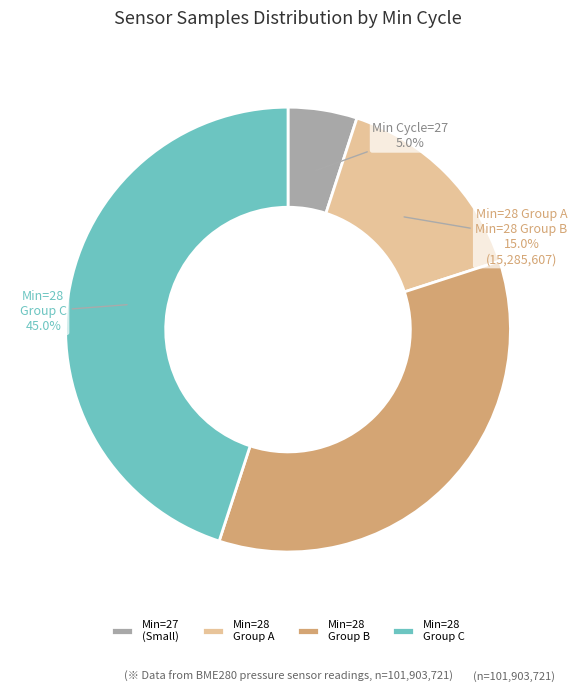

How many slices are in this pie chart?

4